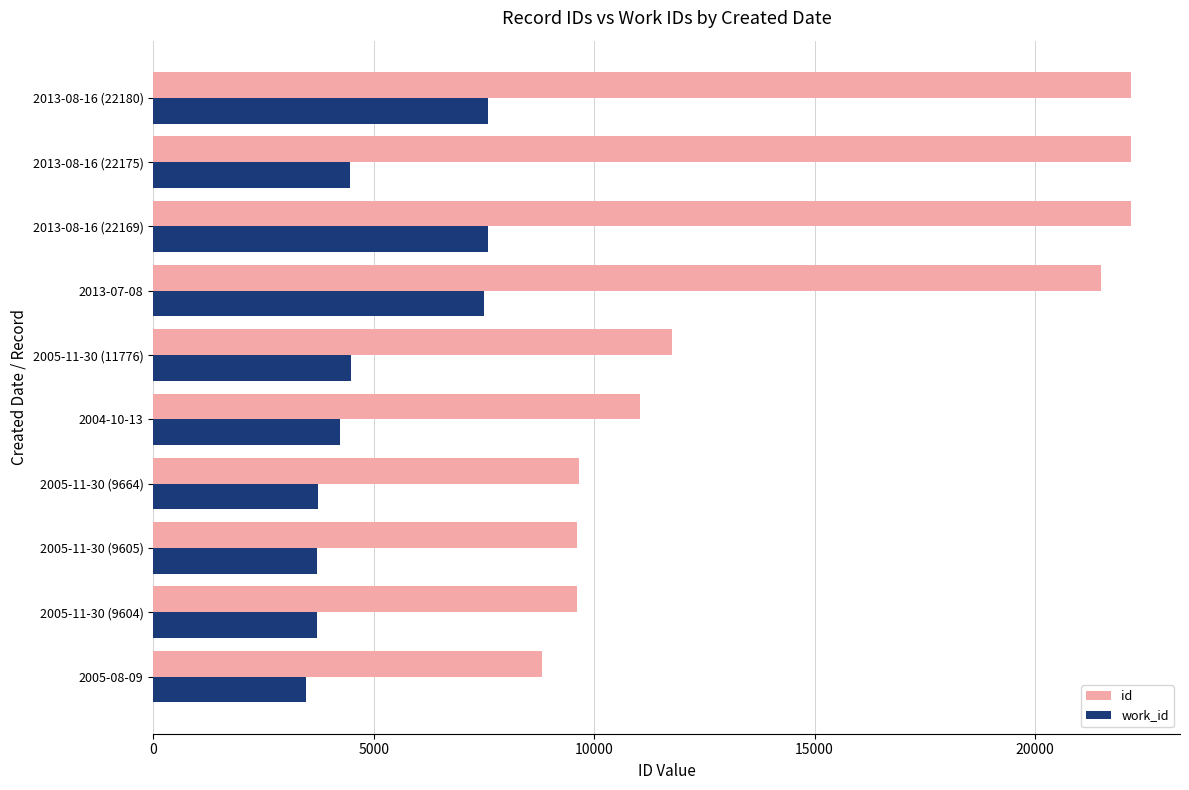

Which series has the largest total across all categories?

id